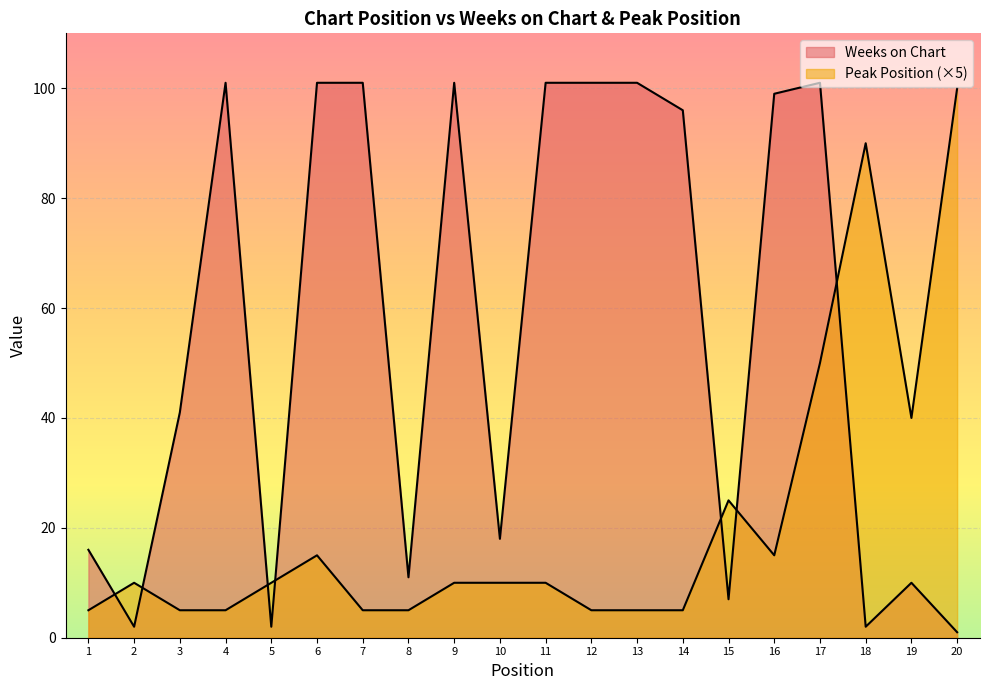

List the series in order of their peak value, lowest first.

Peak Position, Weeks on Chart